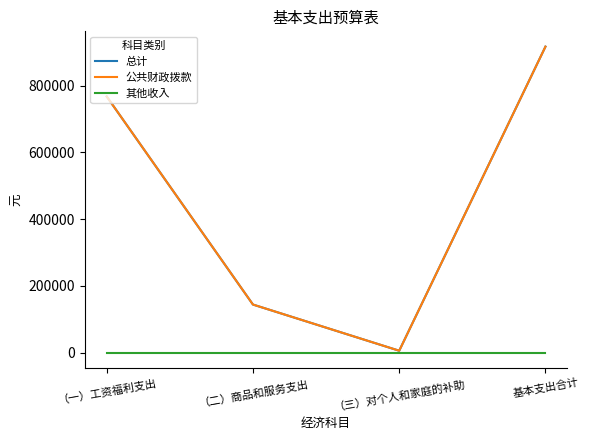

The 其他收入 series shows 0 at （二）商品和服务支出. True or false?

True